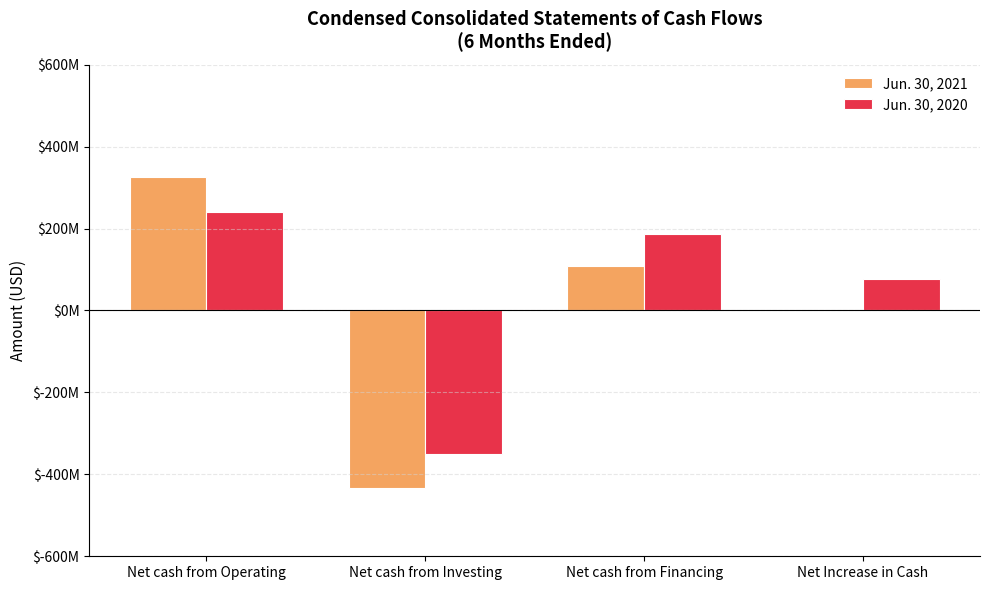

At which category is the sum across all series the highest?

Net cash from Operating